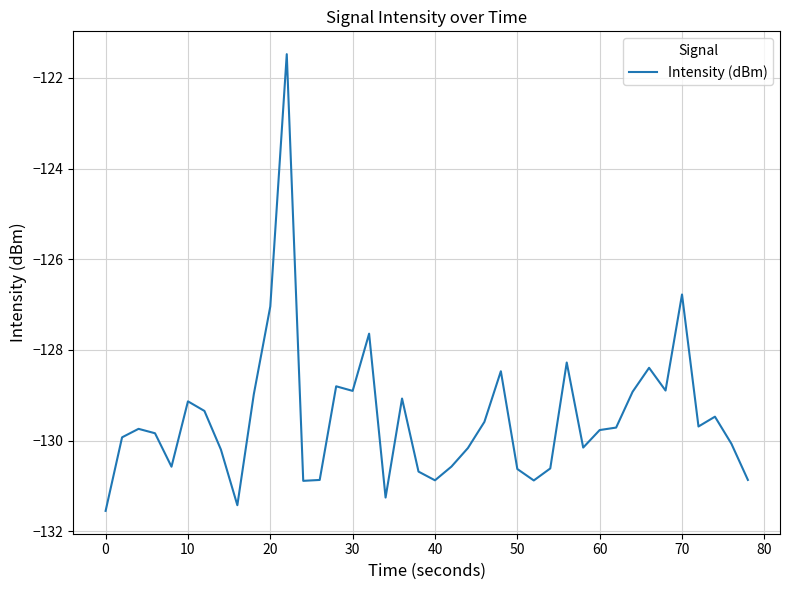

True or false: the data has more than 2 interior local peaks.

True